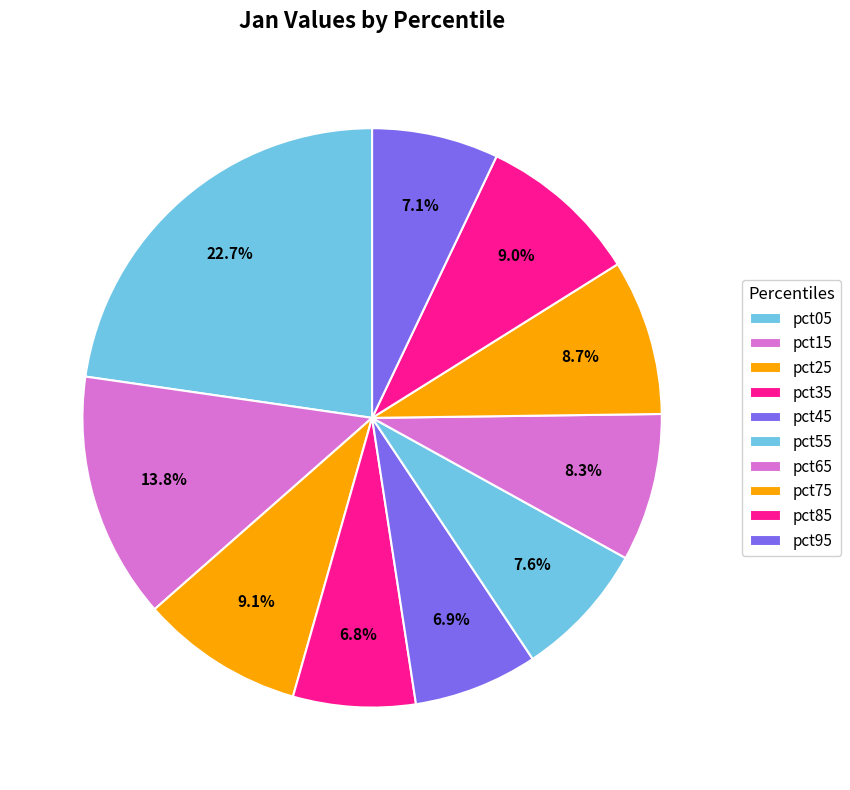

Is pct75 the majority of the pie?

No